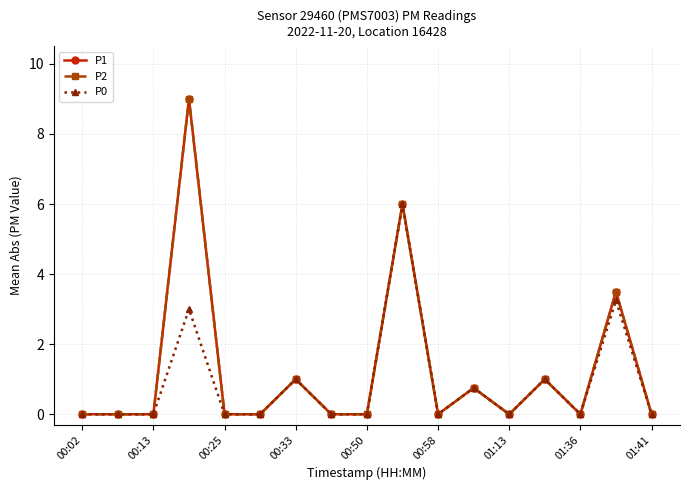

Reading left to right, extract all data points from this chart.

P1: 0.0	0.0	0.0	9.0	0.0	0.0	1.0	0.0	0.0	6.0	0.0	0.8	0.0	1.0	0.0	3.5	0.0
P2: 0.0	0.0	0.0	9.0	0.0	0.0	1.0	0.0	0.0	6.0	0.0	0.8	0.0	1.0	0.0	3.5	0.0
P0: 0.0	0.0	0.0	3.0	0.0	0.0	1.0	0.0	0.0	6.0	0.0	0.8	0.0	1.0	0.0	3.2	0.0